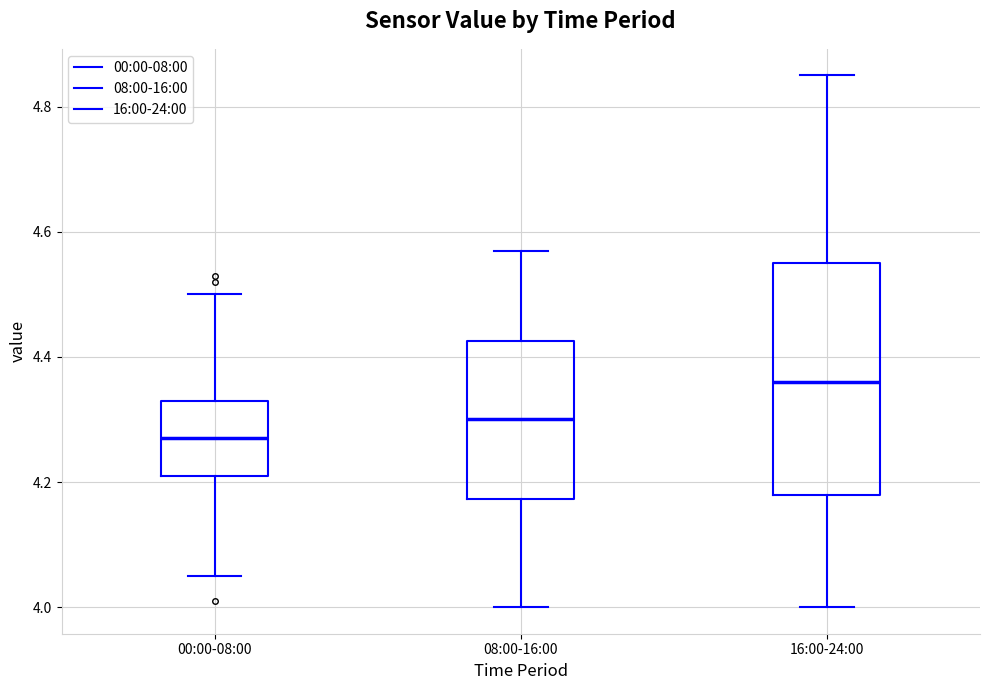

Comparing the boxes themselves (not the whiskers), which one is the tallest?

16:00-24:00